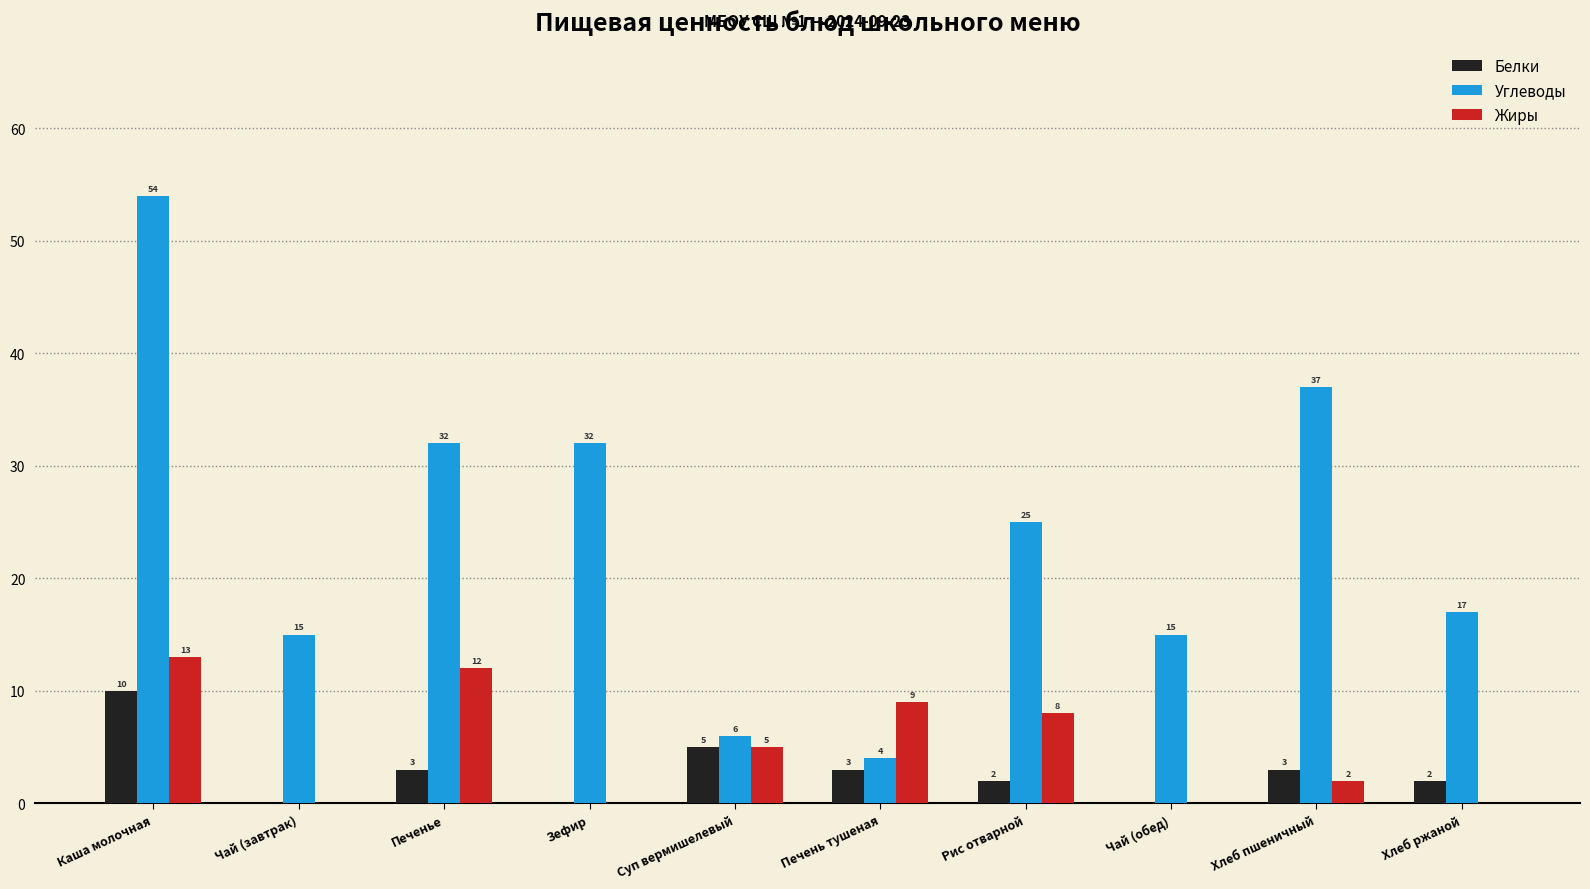

True or false: Жиры has a value of 0 at Хлеб ржаной.

True